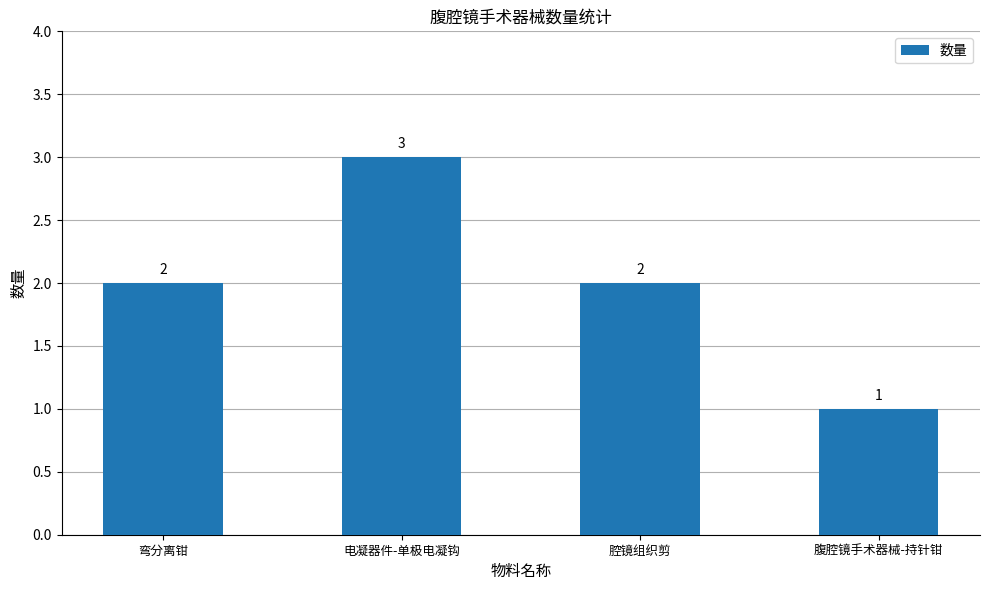

What is the difference between the maximum and second lowest values?

1